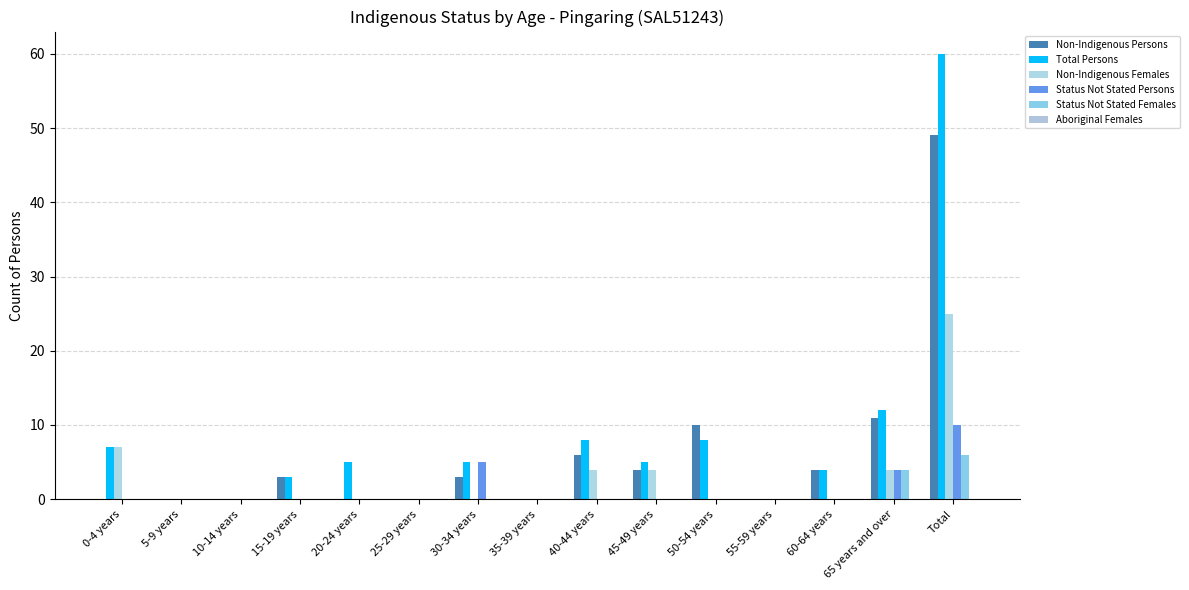

Which series has the largest total across all categories?

Total Persons